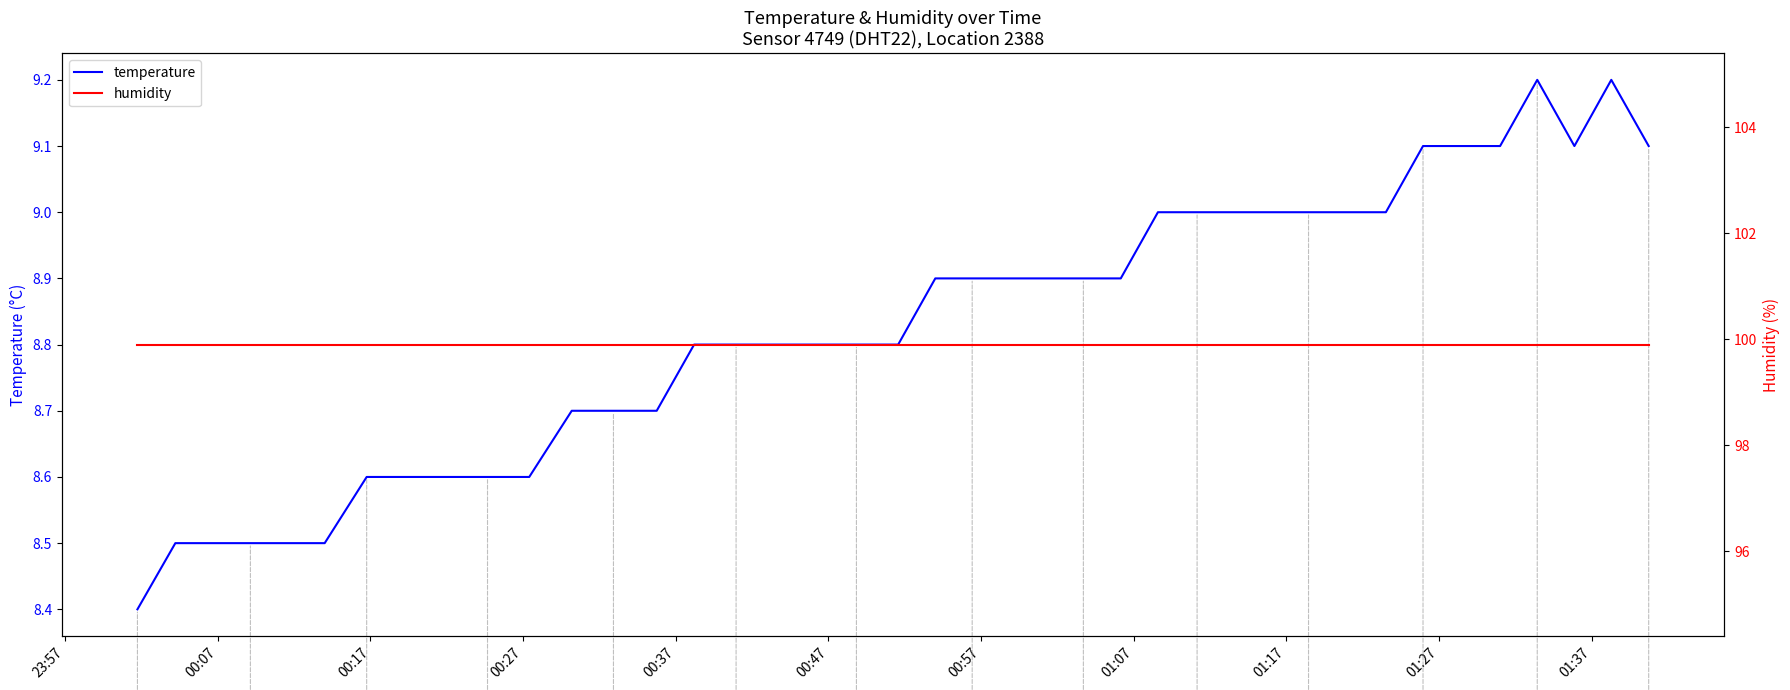

What is the minimum value for temperature?

8.4